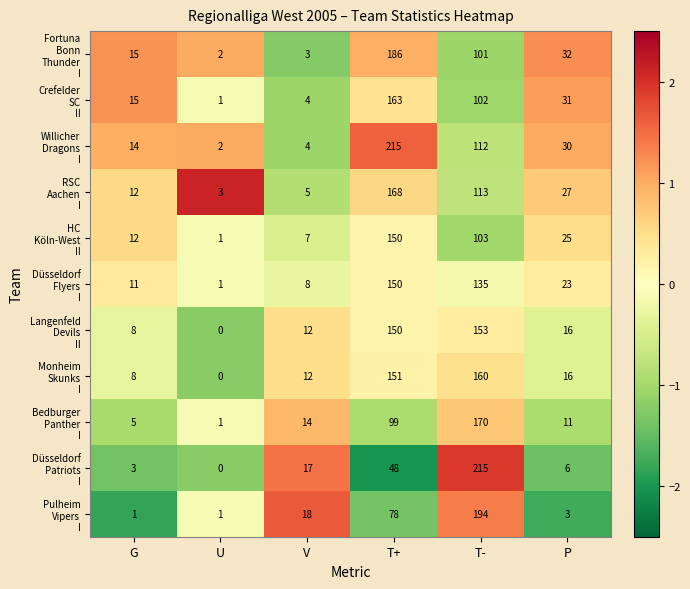

What is the total value across all series at T+?

1558